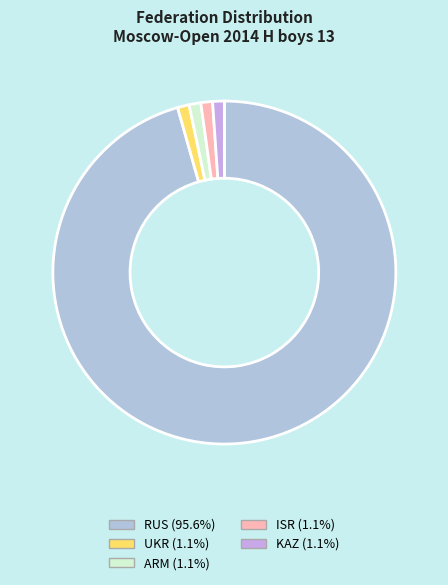

Is it true that ARM is 11% of the pie?

False